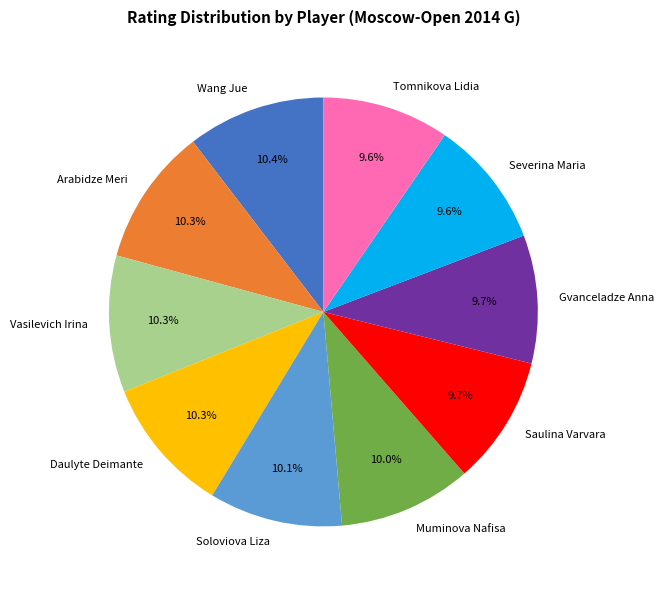

To the nearest percent, what portion does Arabidze Meri represent?

10%